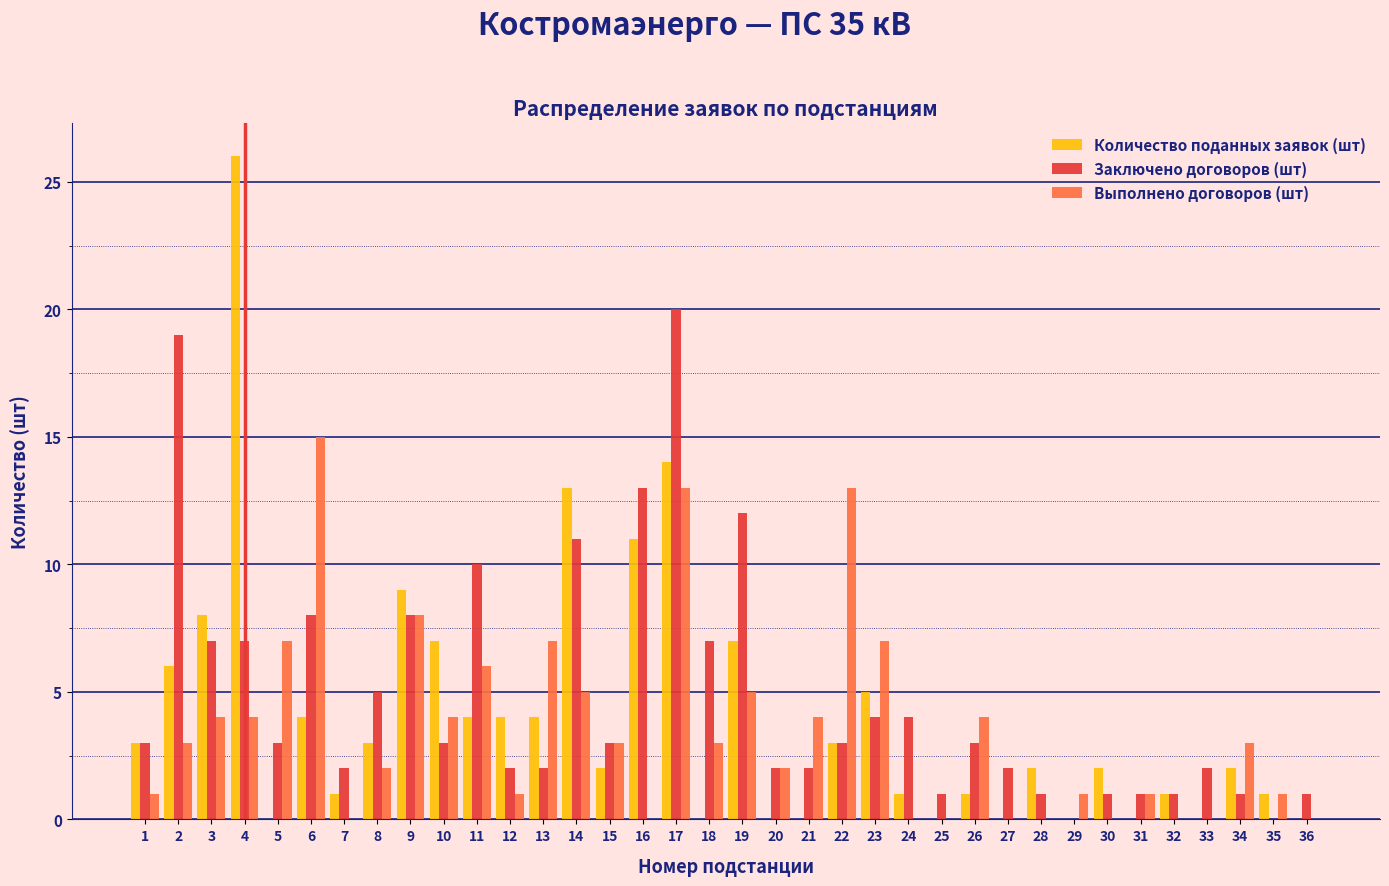

What is the sum of all Заключено договоров (шт) values?

174